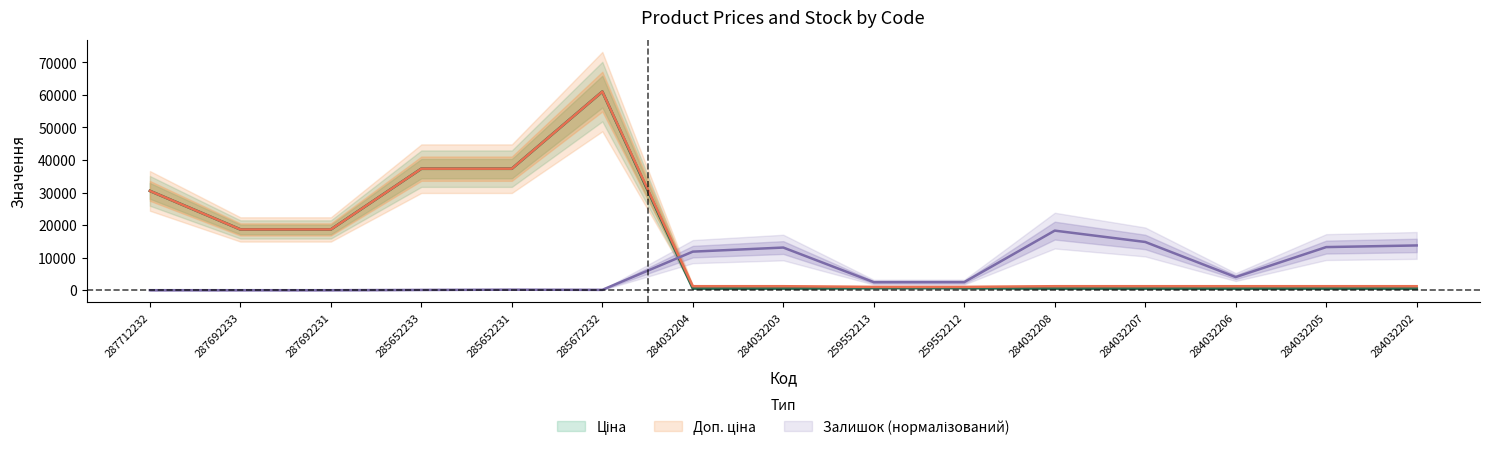

Rank the series by their maximum value, from highest to lowest.

Ціна, Доп. ціна, Залишок